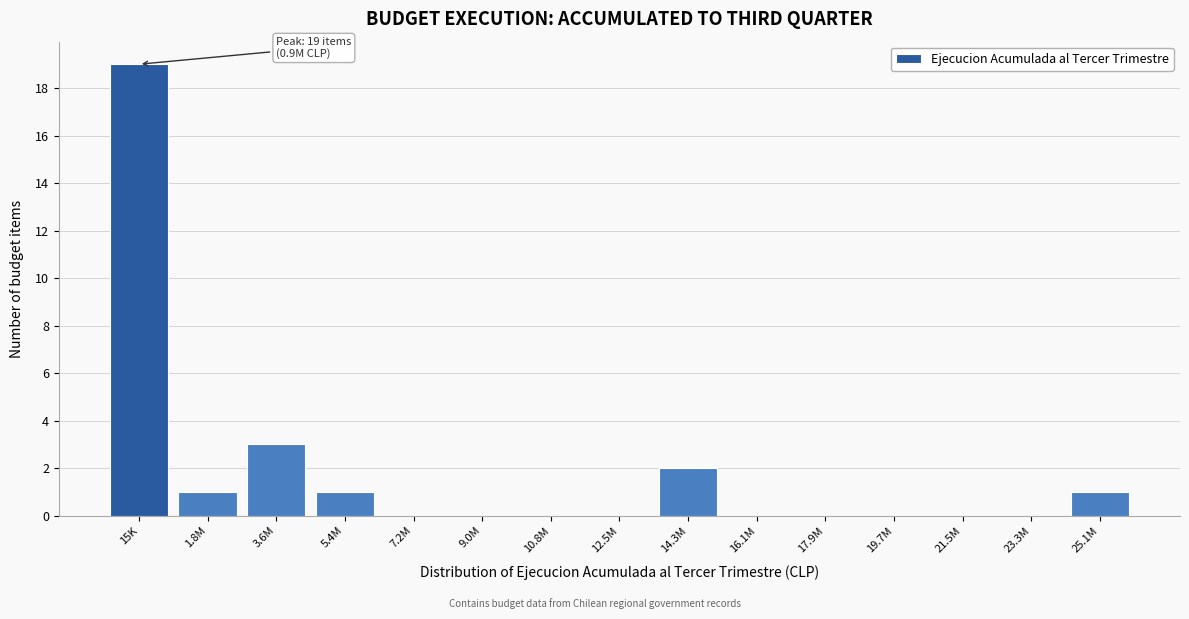

Reading left to right, what are all the values shown in this chart?

15K=19	1.8M=1	3.6M=3	5.4M=1	7.2M=0	9.0M=0	10.8M=0	12.5M=0	14.3M=2	16.1M=0	17.9M=0	19.7M=0	21.5M=0	23.3M=0	25.1M=1